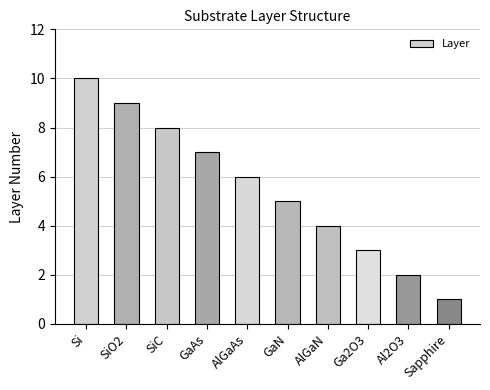

What is the smallest value displayed?

1